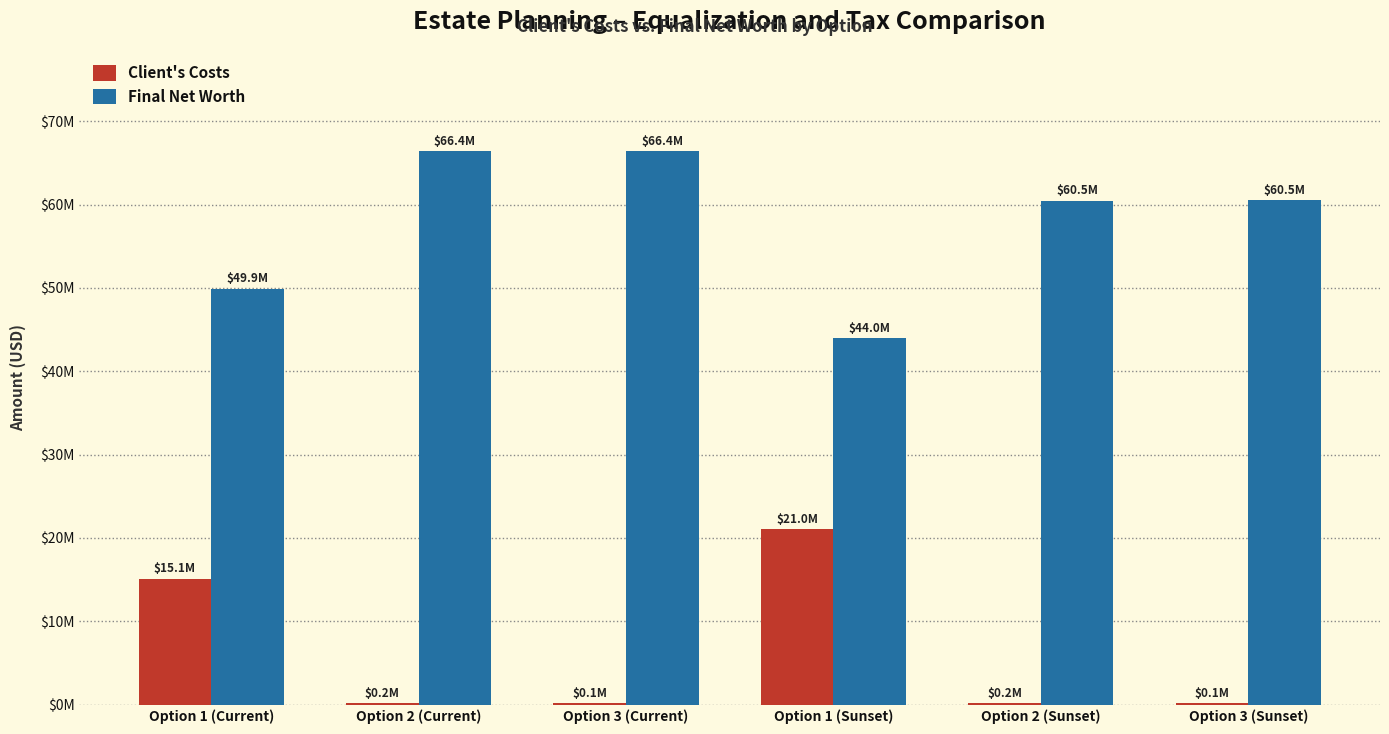

Are the bars grouped side by side (vs. stacked)?

Yes